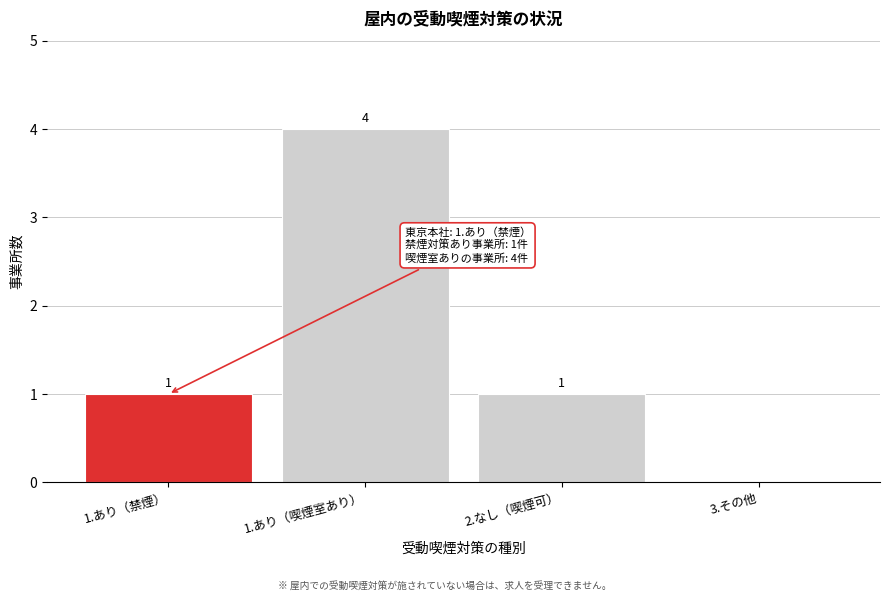

Reading left to right, list all the values displayed in this chart.

1.あり（禁煙）=1	1.あり（喫煙室あり）=4	2.なし（喫煙可）=1	3.その他=0